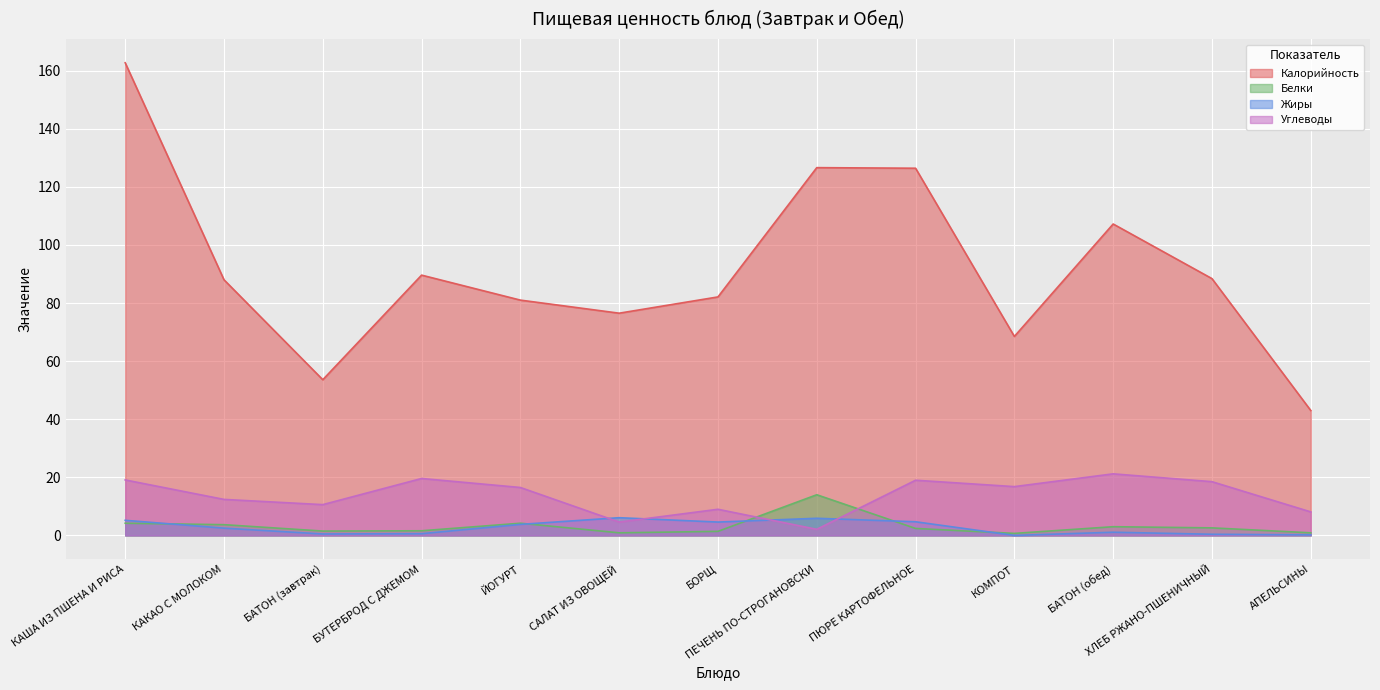

In Калорийность, how many points are lower than both neighbors (excluding endpoints)?

3